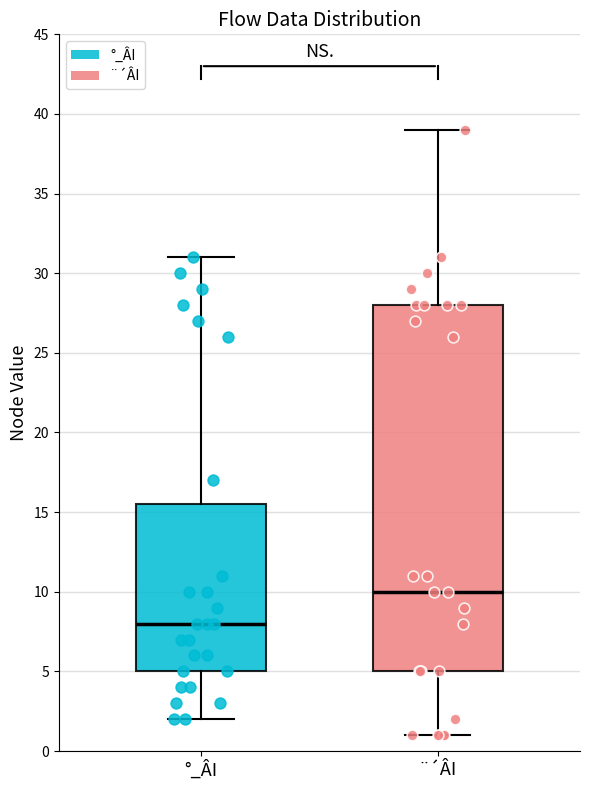

Where does the upper whisker of the box for ¨´ÂI end on the y-axis? The values are not printed on the chart, so give them approximately, as read against the axis.

39.0